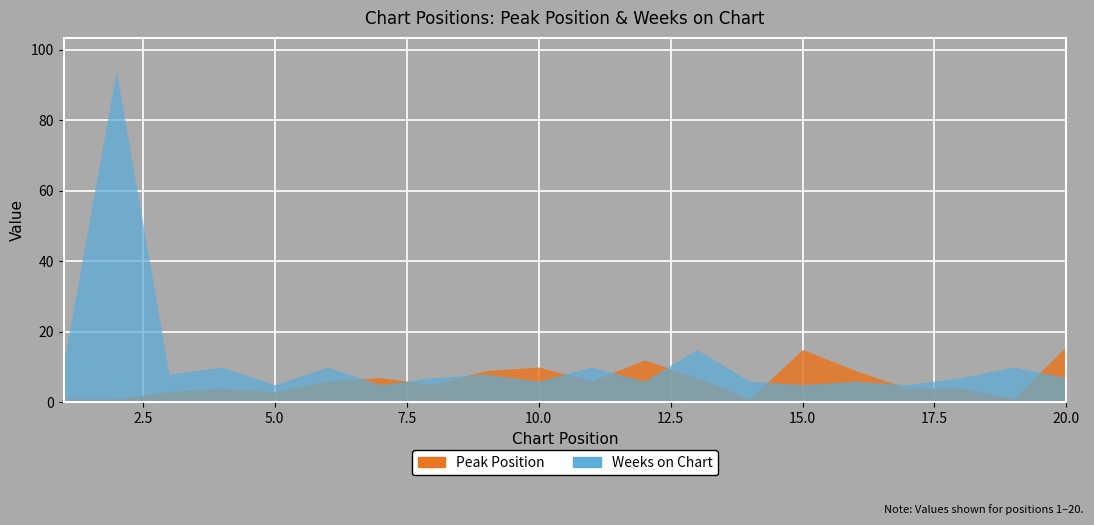

What is the difference between the highest and lowest values at 1?

10